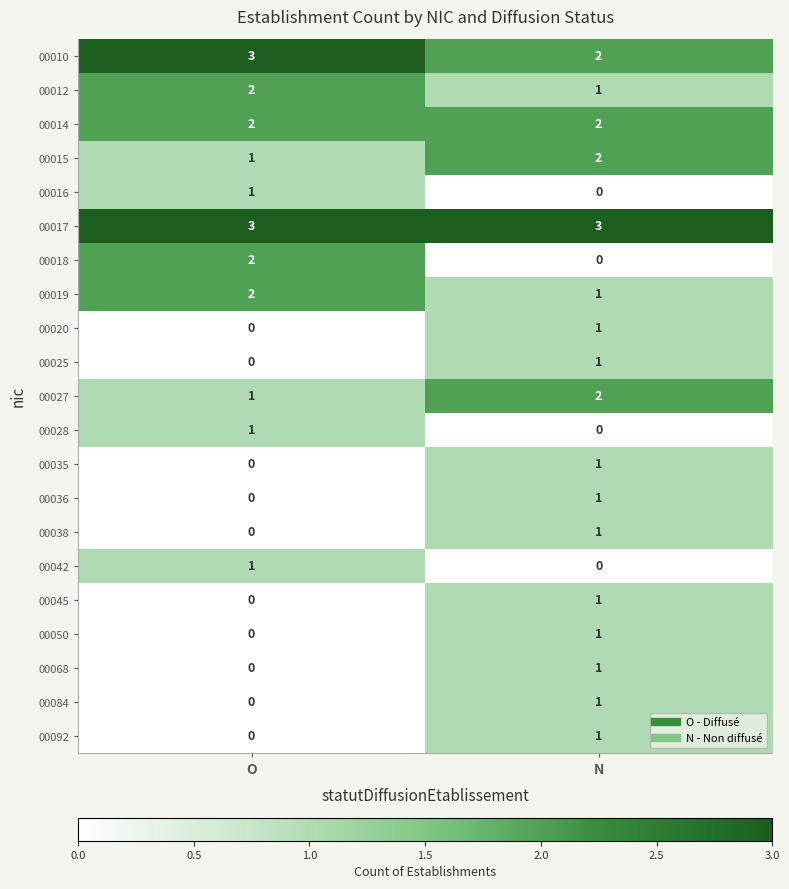

Rank the categories by 00036 value from lowest to highest.

O, N